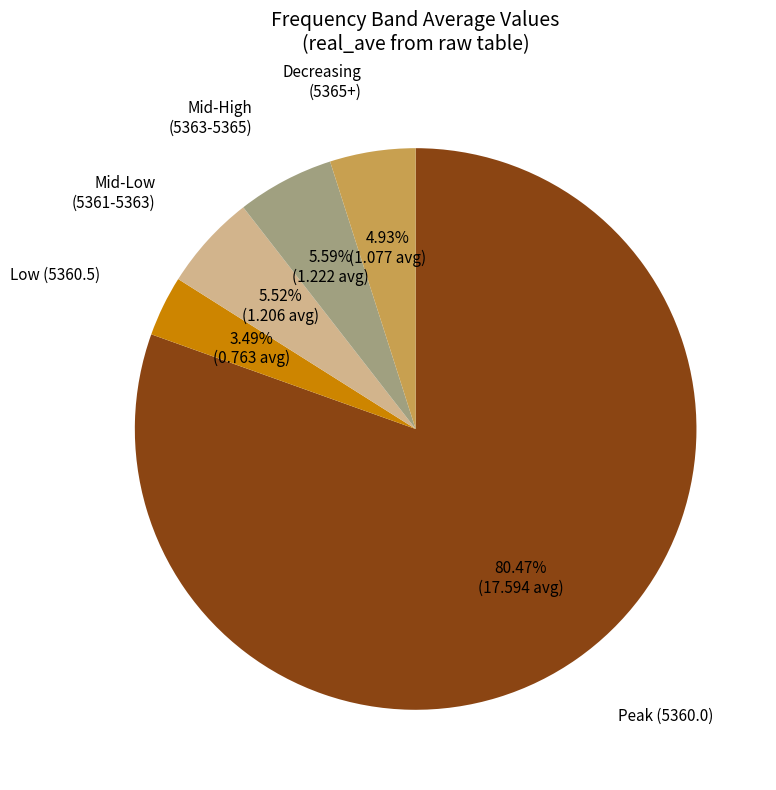

Is there a majority slice in this chart?

Yes